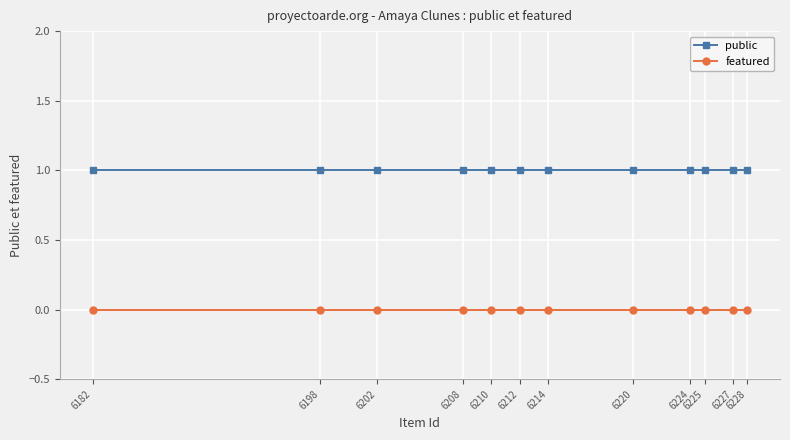

True or false: public and featured intersect in this chart.

False